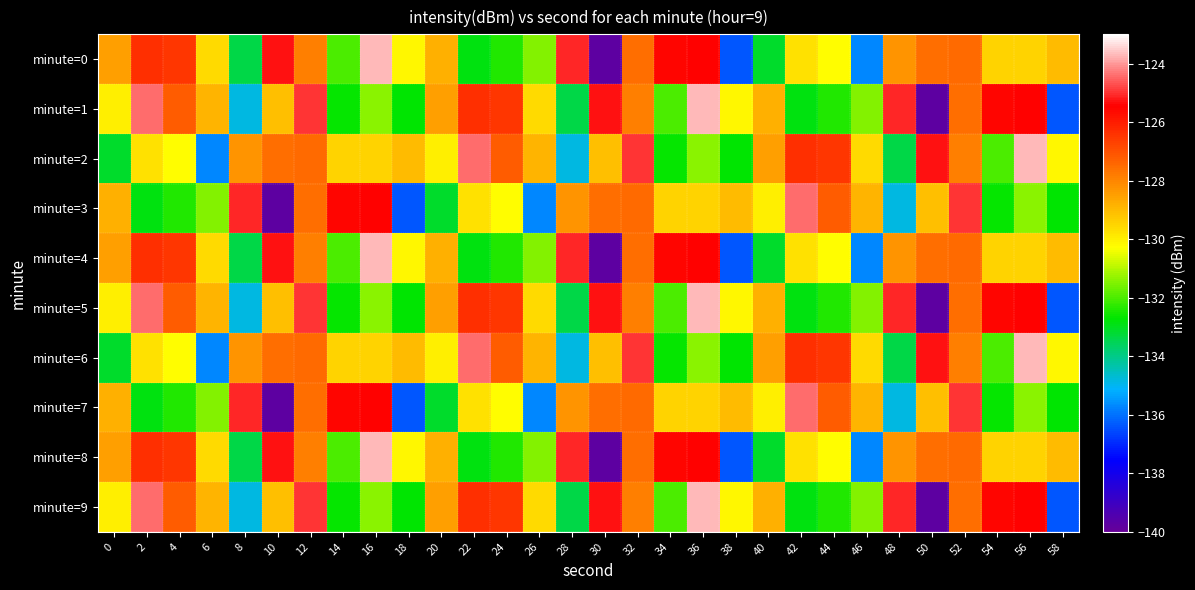

At how many categories does at least one series exceed -134?

30